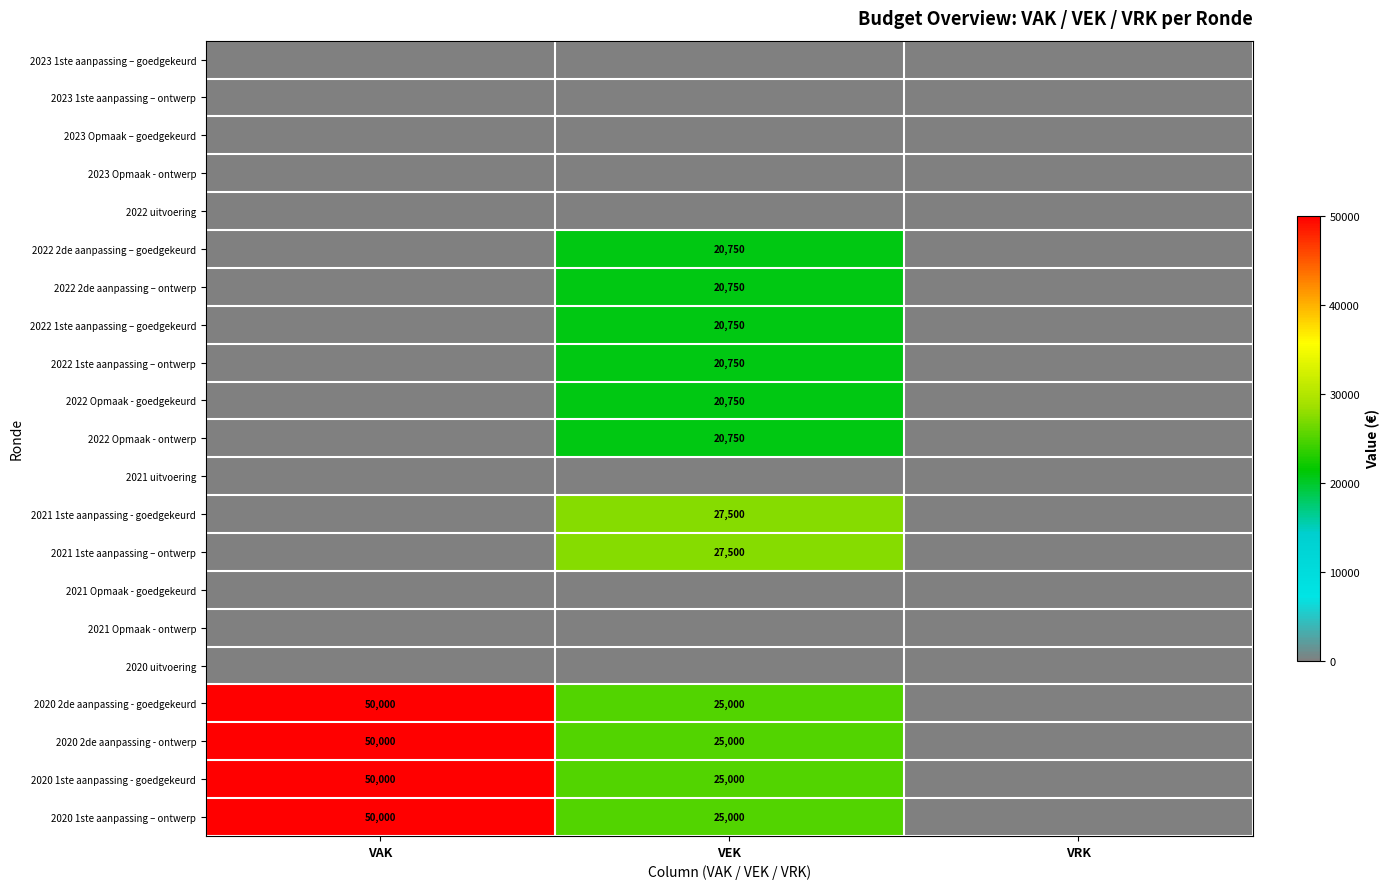

At which category is the sum across all series the highest?

VEK